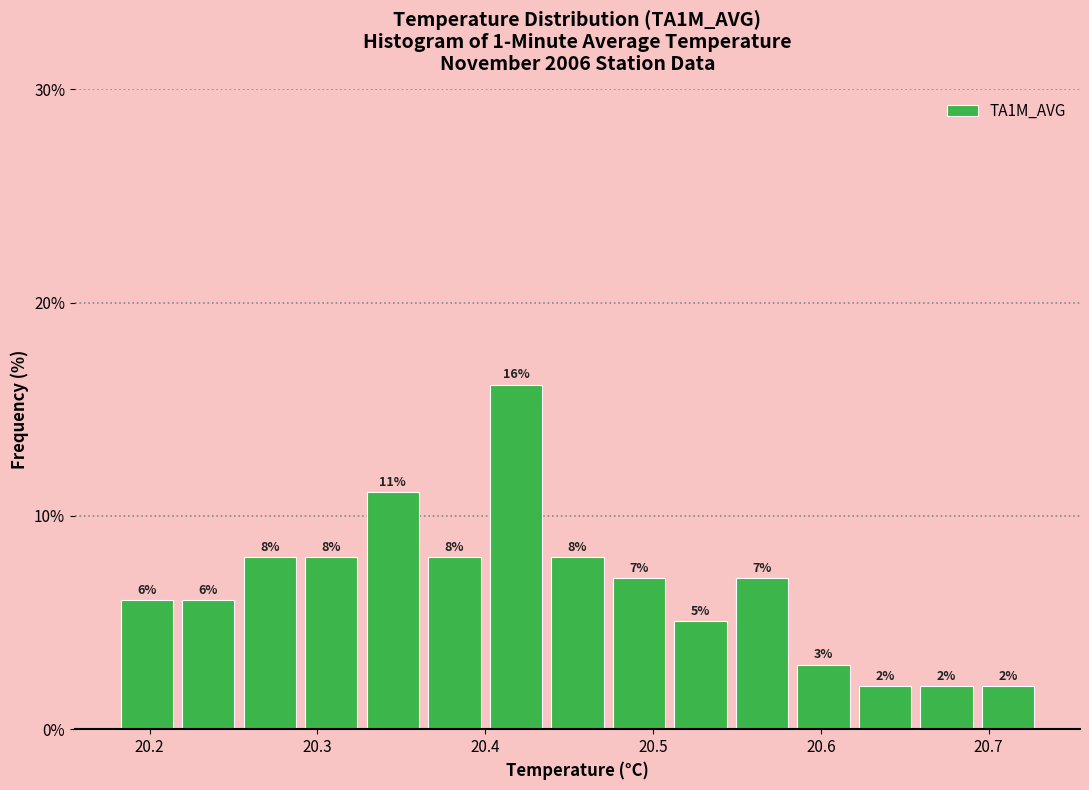

Around what value on the x-axis is the tallest bar? Give the approximate position of its centre, as read against the axis.

20.42